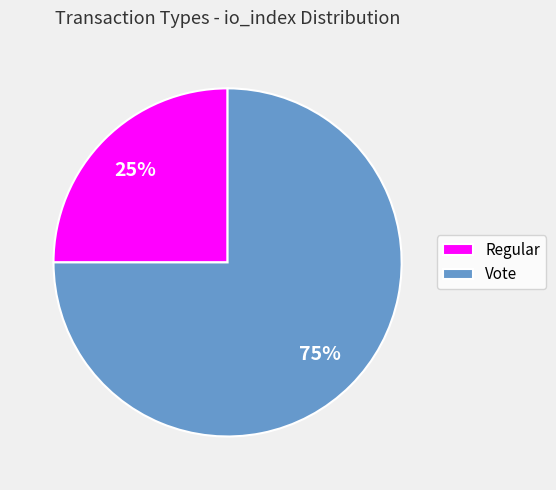

To the nearest percent, what is the difference between the Vote and Regular slice percentages?

50%